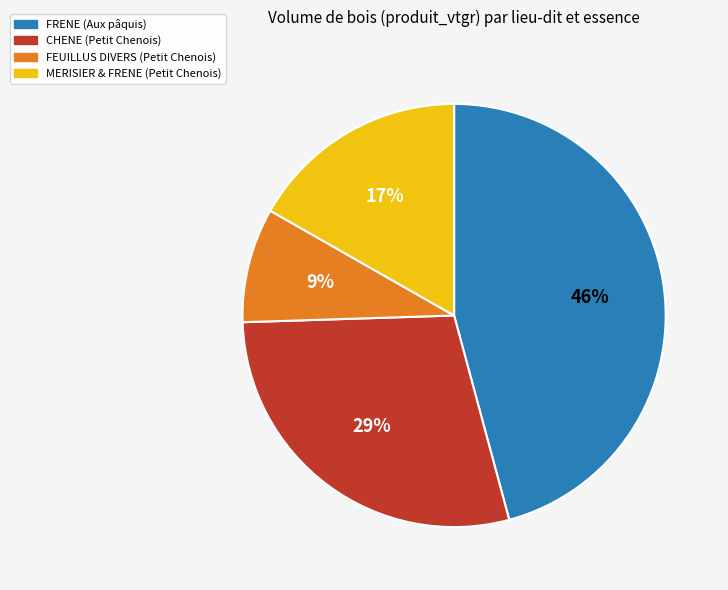

To the nearest percent, what is the difference between the largest and smallest slice percentages?

37%